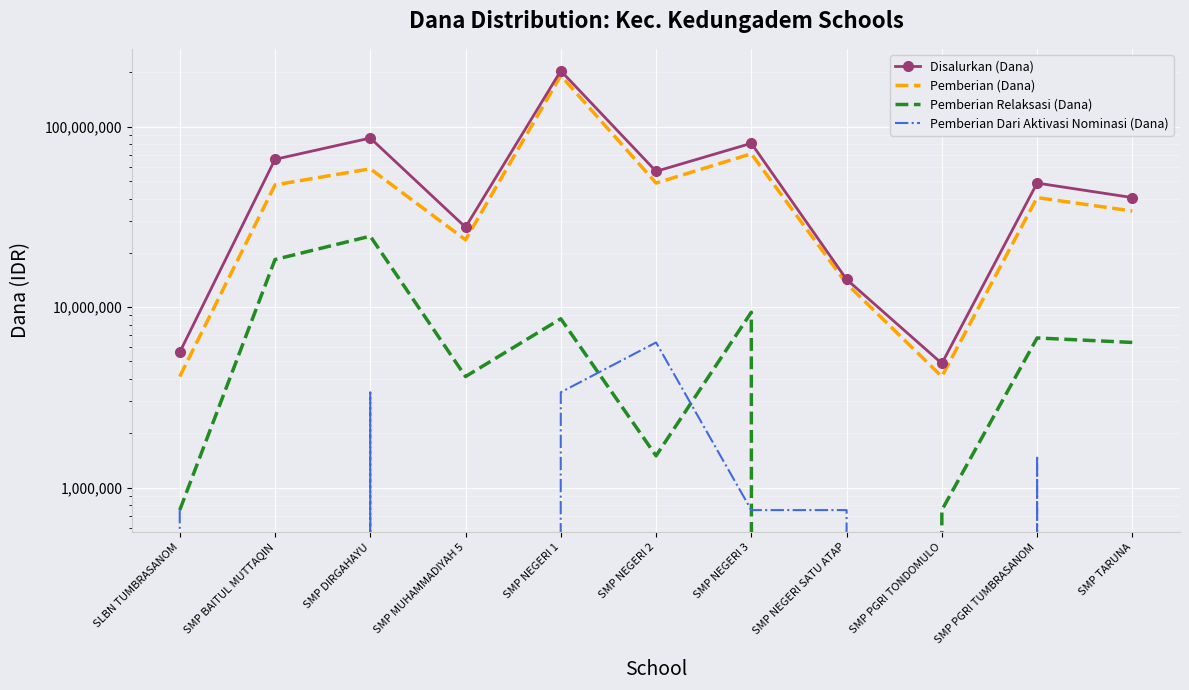

How many interior local peaks does the Pemberian (Dana) series have?

4